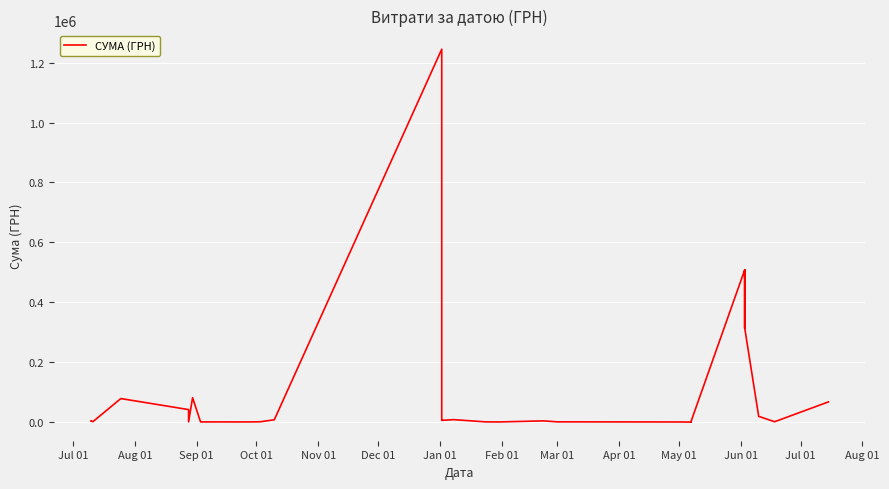

What is the maximum value shown in the chart?

1244824.1